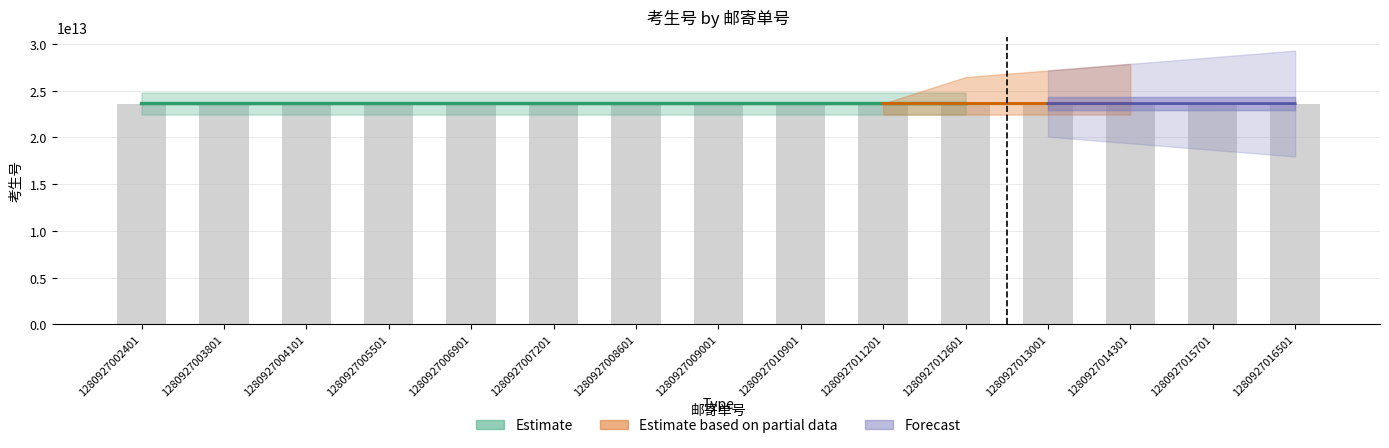

Approximately how many times larger is the value at 1280927006901 compared to 1280927003801?

1.0